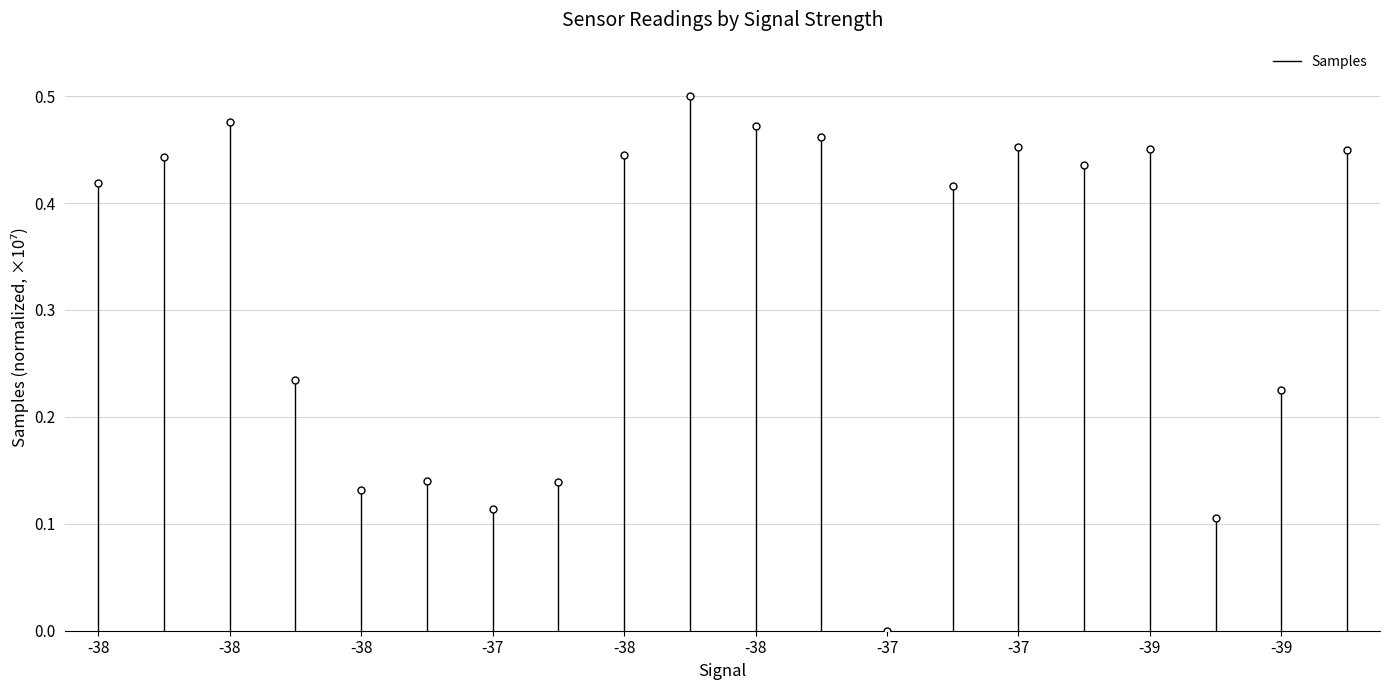

The chart shows a value of 0.2 at -38. True or false?

False